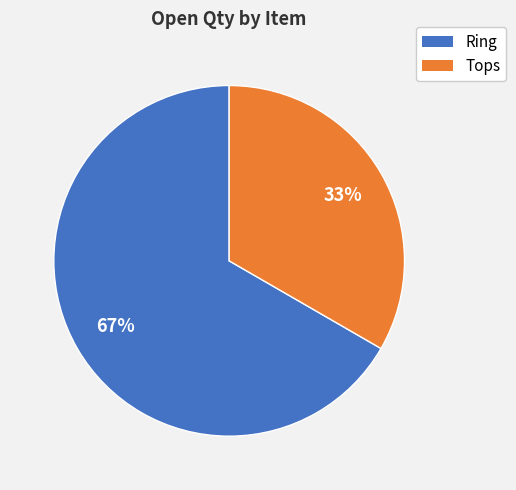

Rank the categories by value from highest to lowest.

Ring, Tops